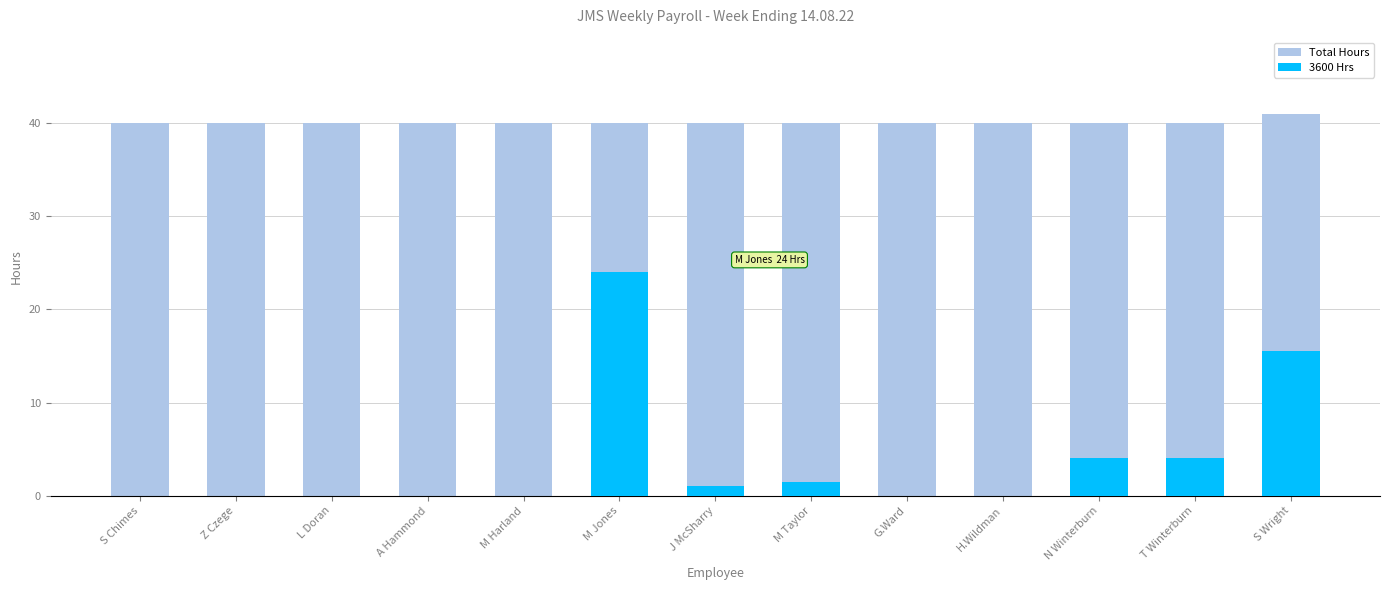

How many values in the Total Hours series exceed 40?

1